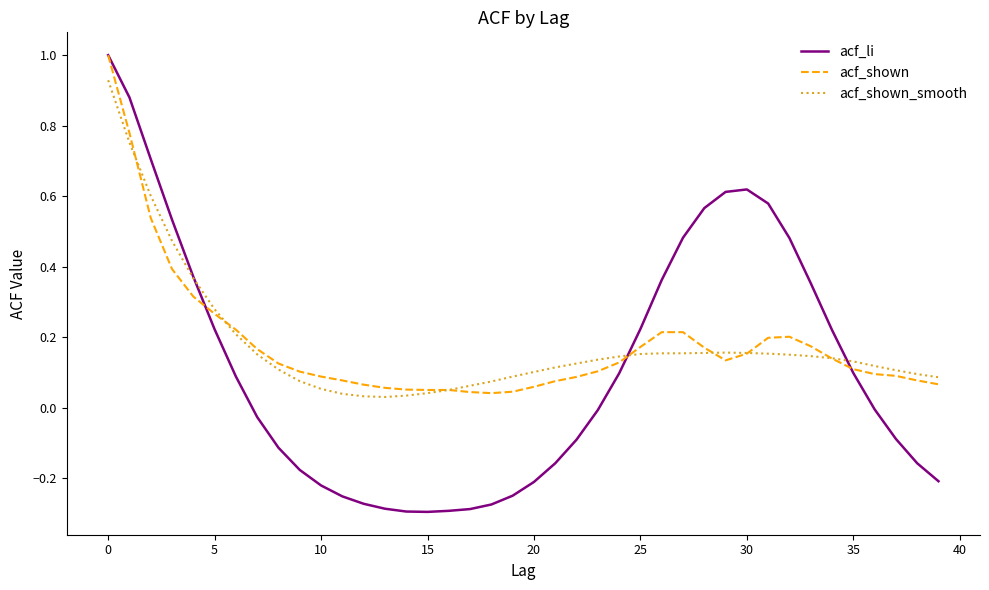

Which series has the widest spread of values?

acf_li